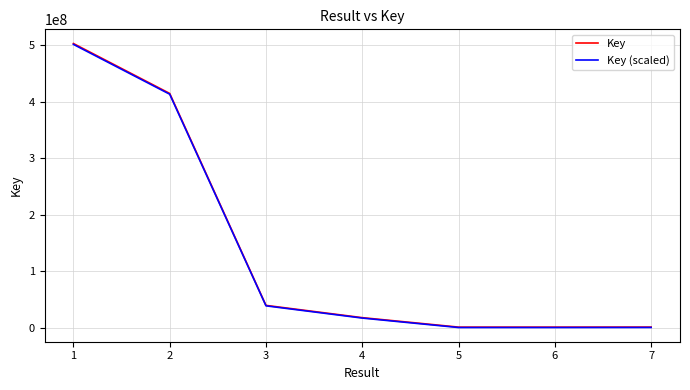

True or false: Key (scaled) and Key cross at least once.

False